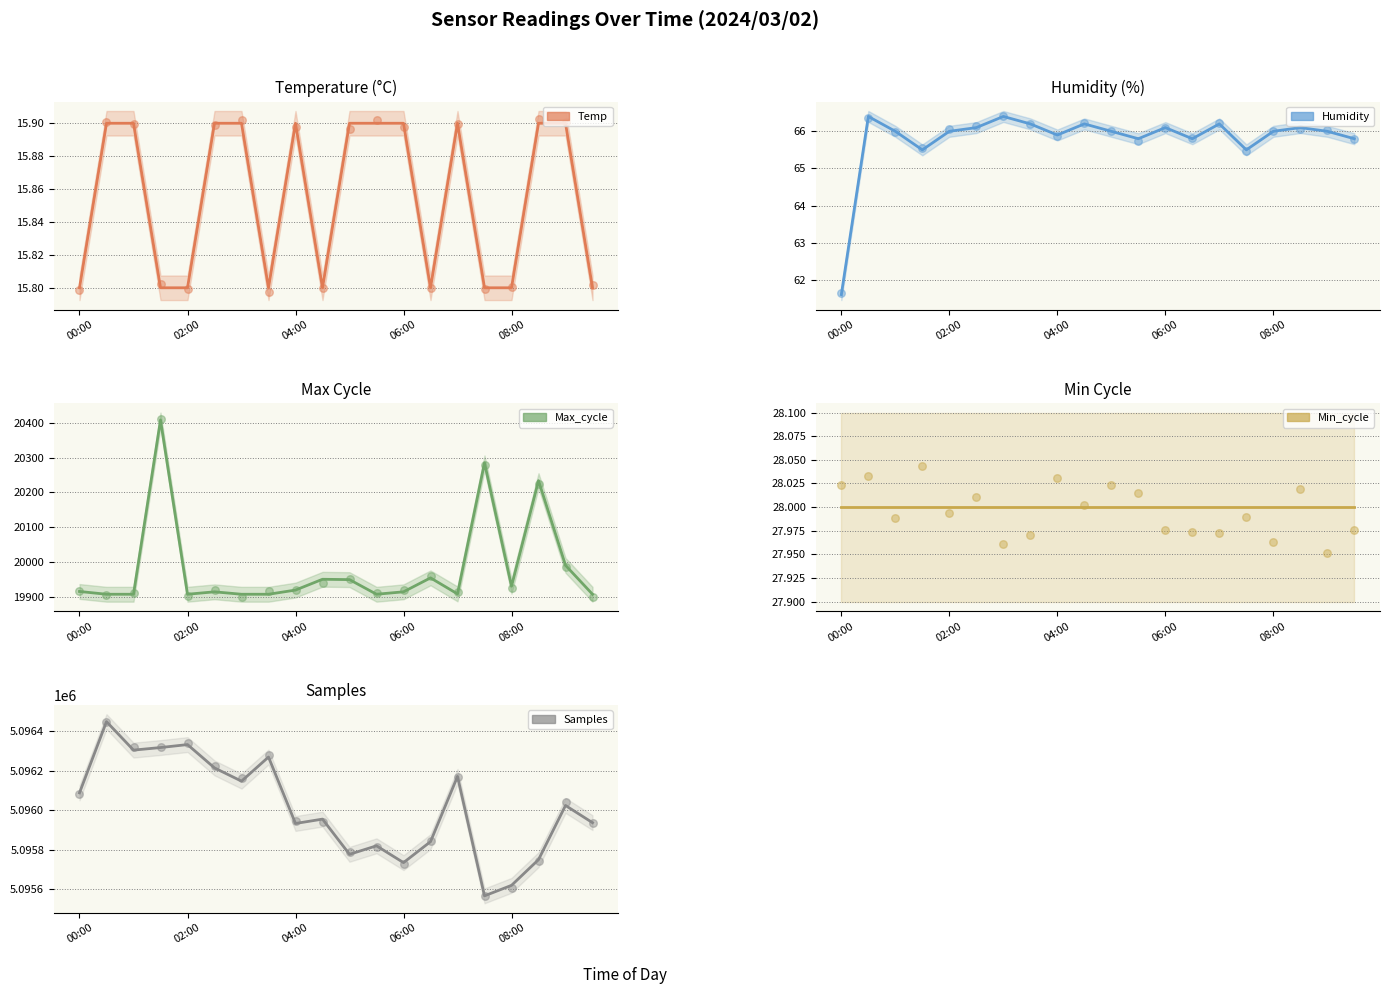

Which series has the widest spread of Y values?

Samples